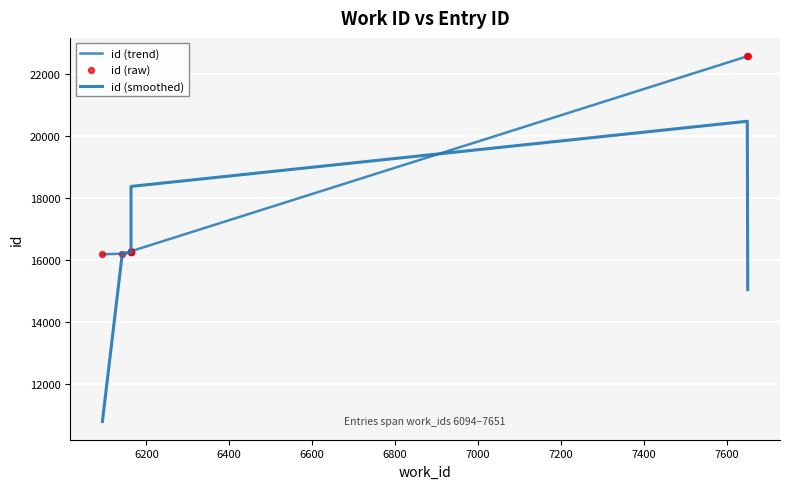

Which series has the largest Y range (max minus min)?

id (smoothed)